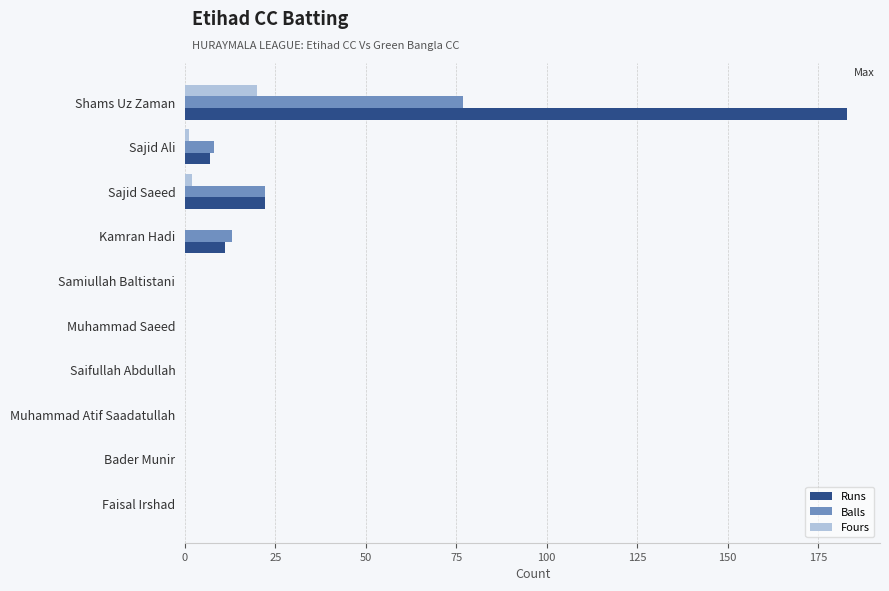

What is the maximum value shown in the chart?

183